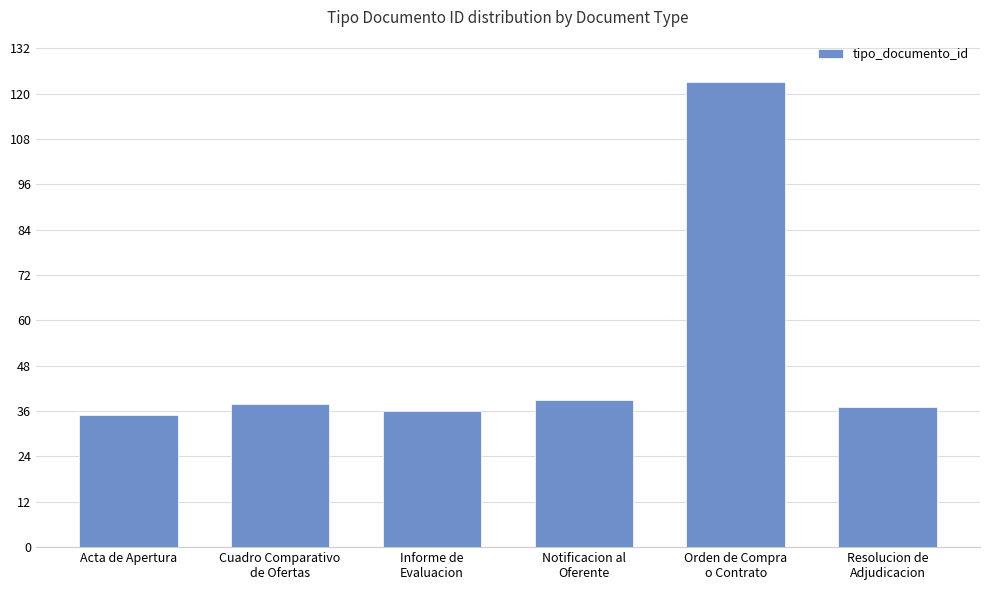

What is the change in value from Acta de Apertura to Notificacion al
Oferente?

+4